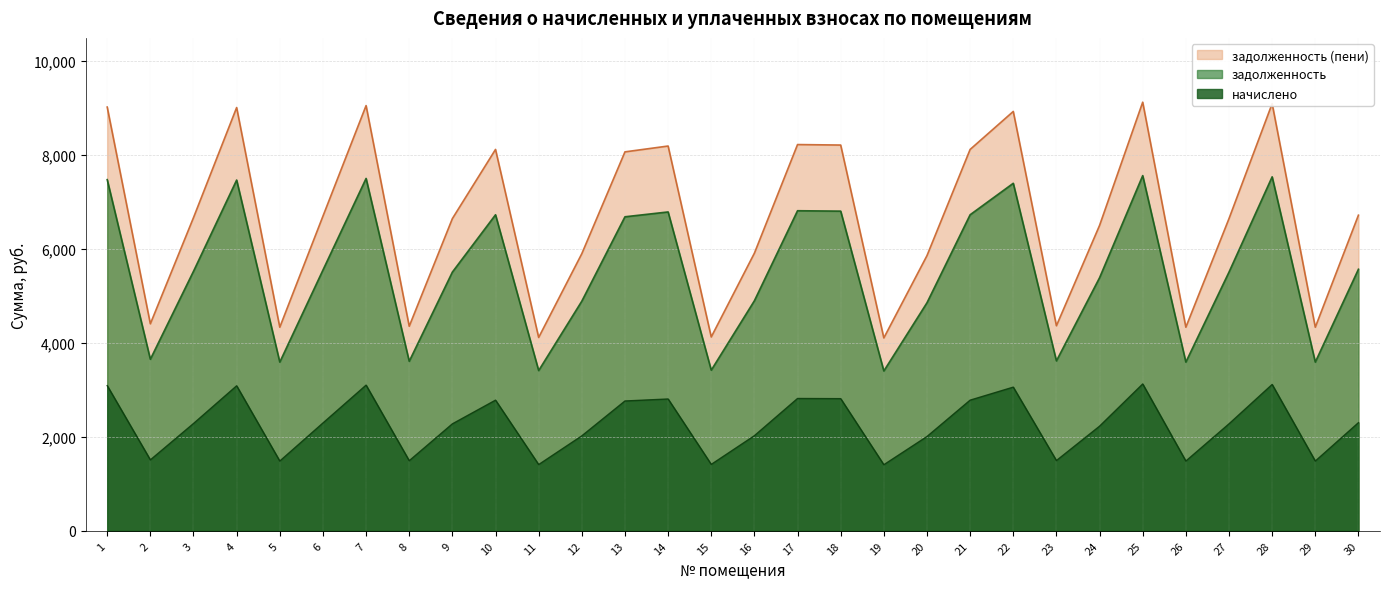

True or false: задолженность (пени) has a value of 9051.2 at 7.

True